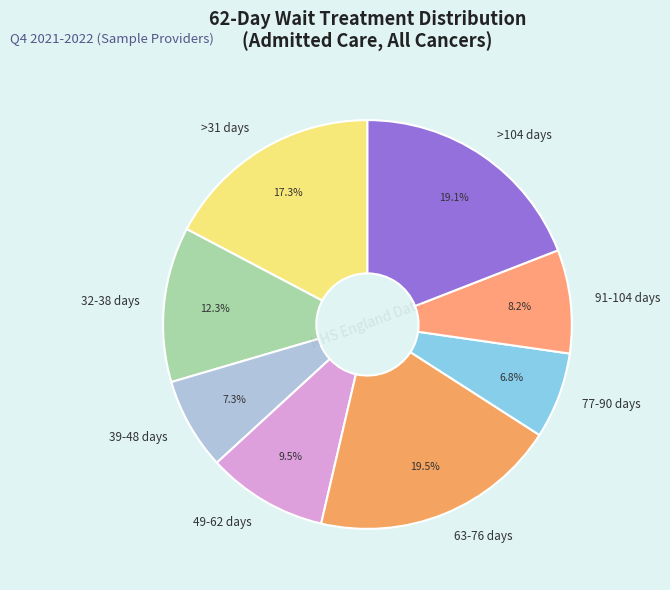

Which has a higher value, 49-62 days or 32-38 days?

32-38 days